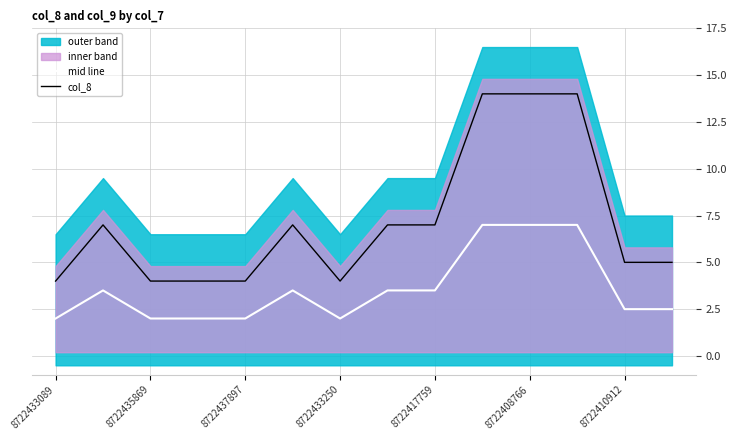

The value of col_8 at 8722437897 is 4.0. True or false?

True